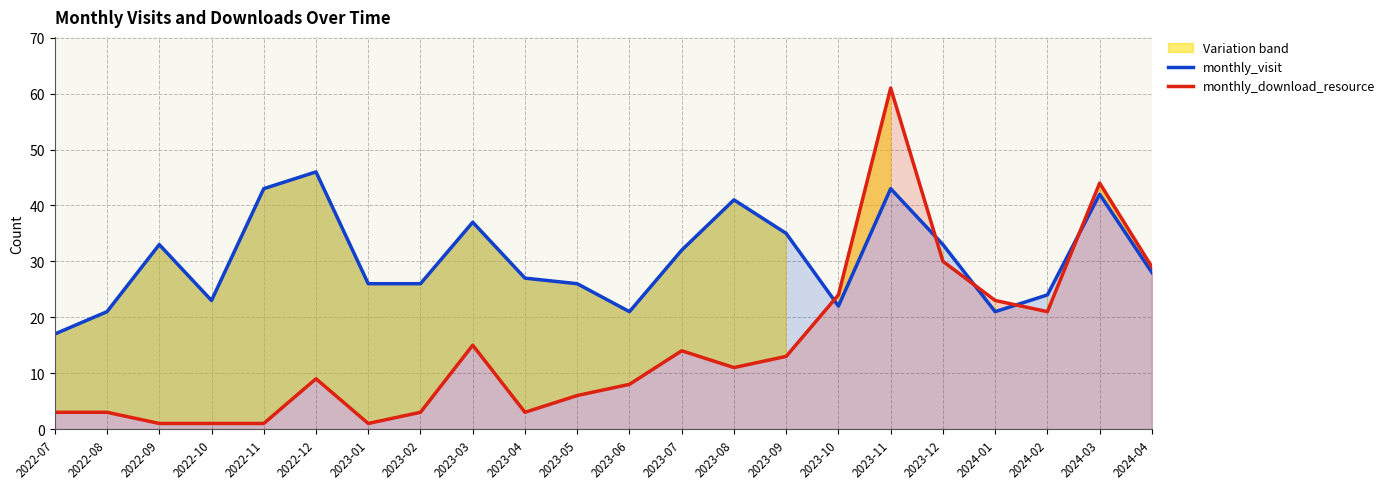

Read the monthly_download_resource value at 2022-09.

1